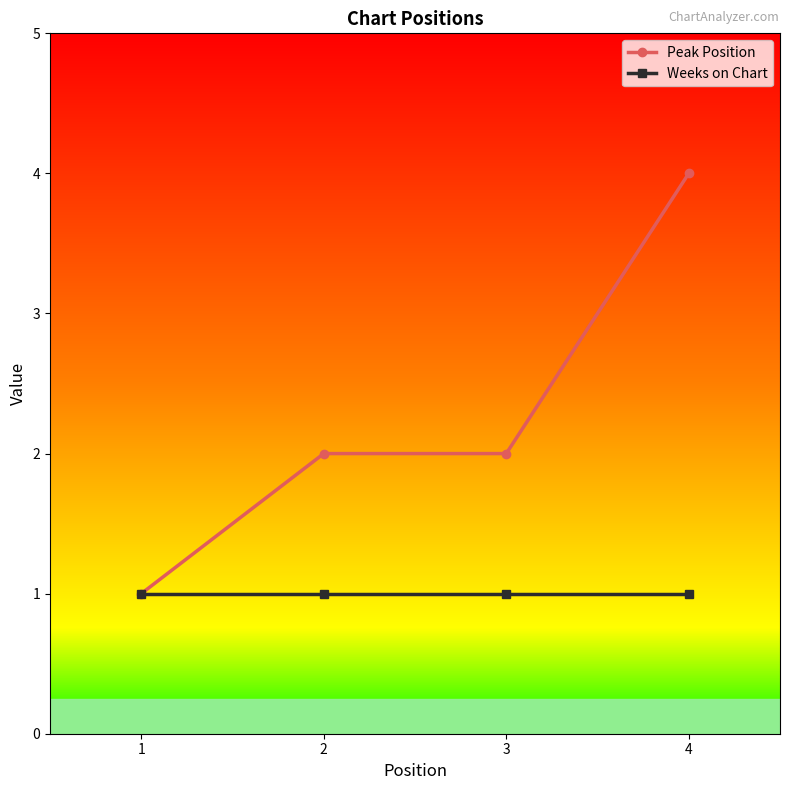

Rank the series at 2 from highest to lowest value.

Peak Position, Weeks on Chart